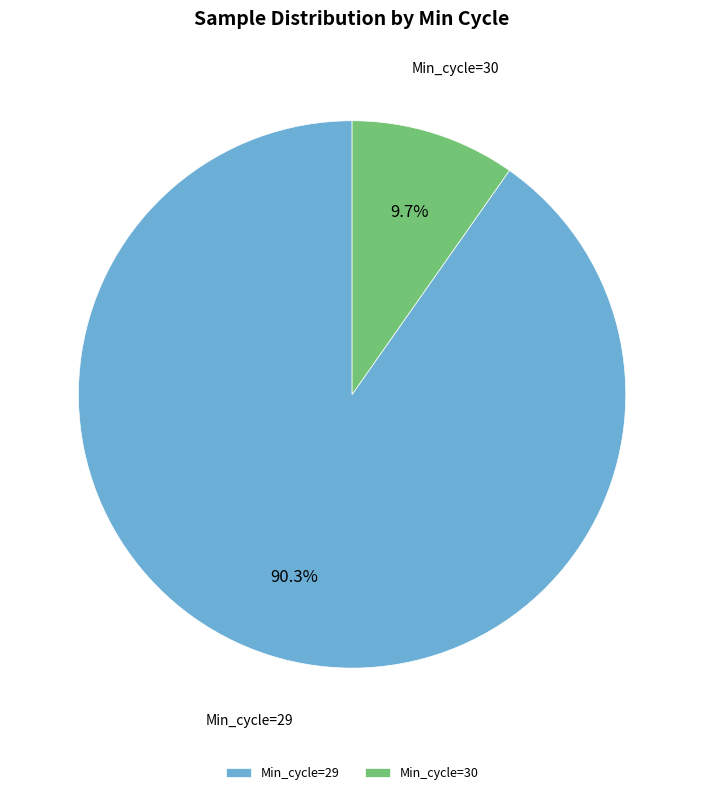

Which slice is the largest?

Min_cycle=29